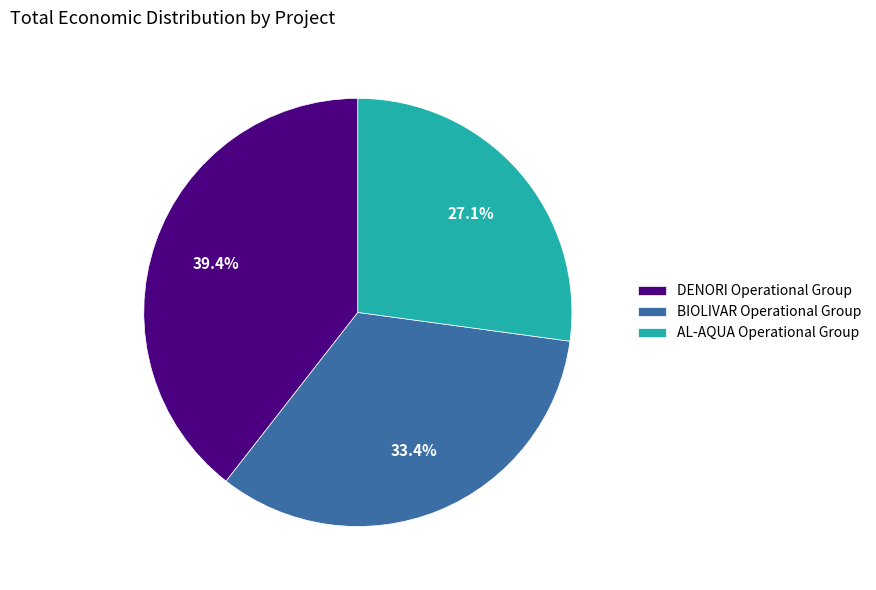

Which slice is the largest?

DENORI Operational Group